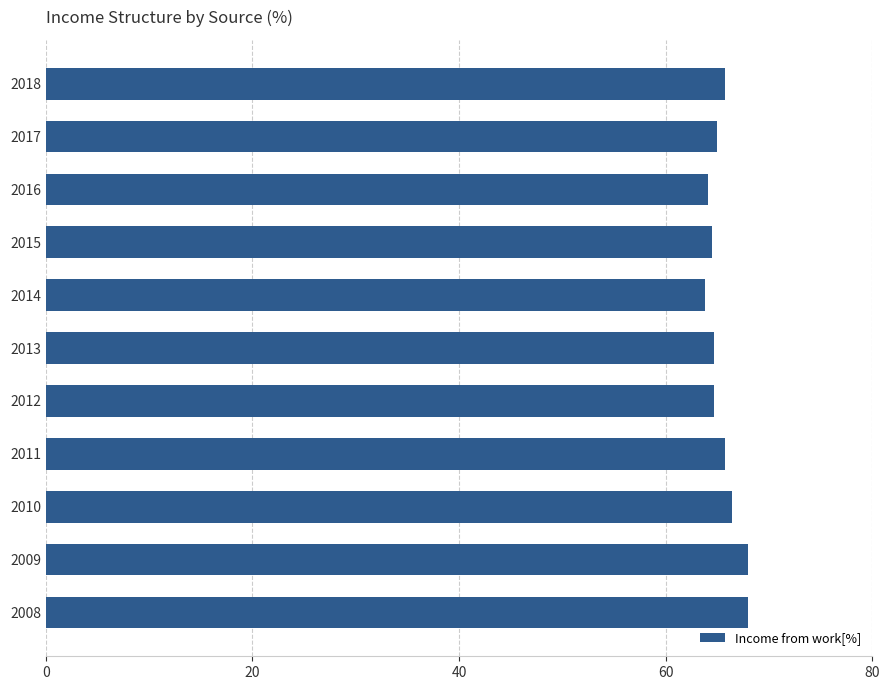

Which has a higher value, 2016 or 2018?

2018